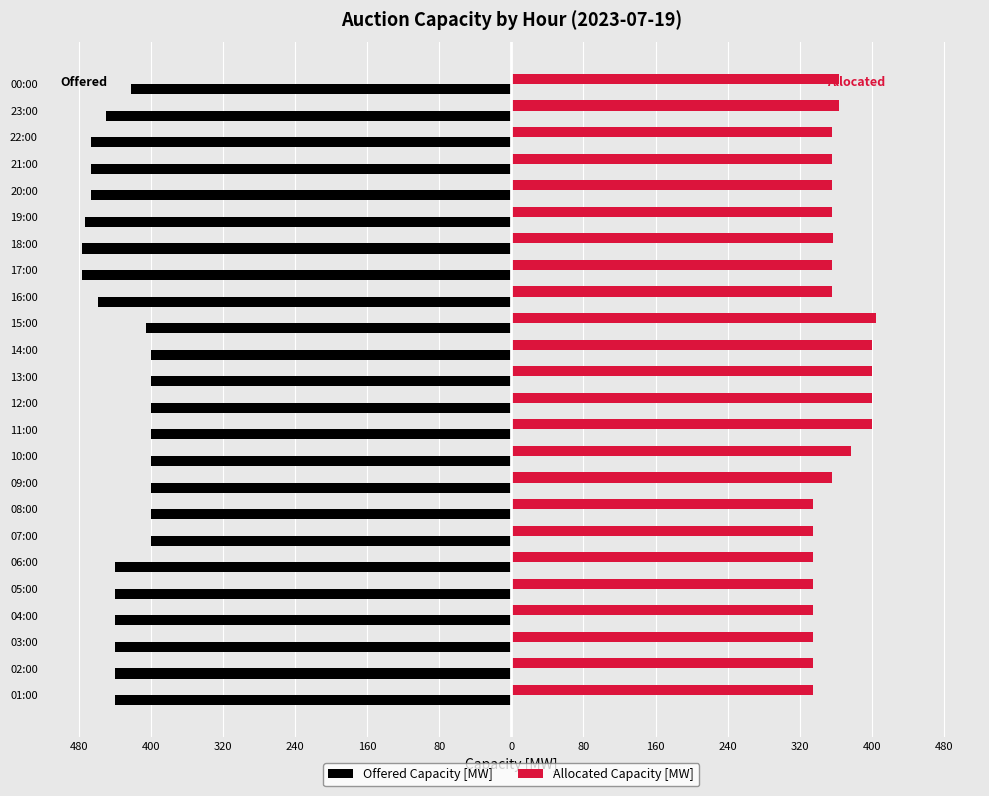

What are all the series names shown in the legend?

Offered Capacity [MW], Allocated Capacity [MW]